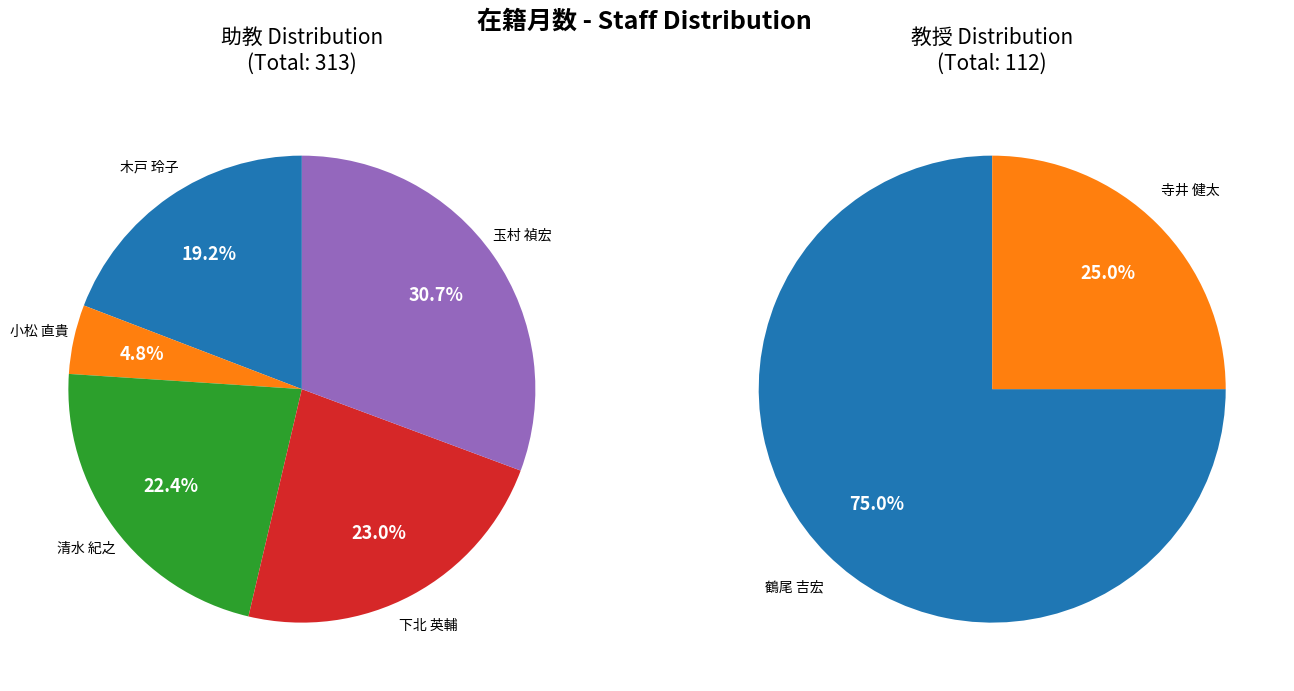

Between 小松 直貴 and 鶴尾 吉宏, which is larger?

鶴尾 吉宏